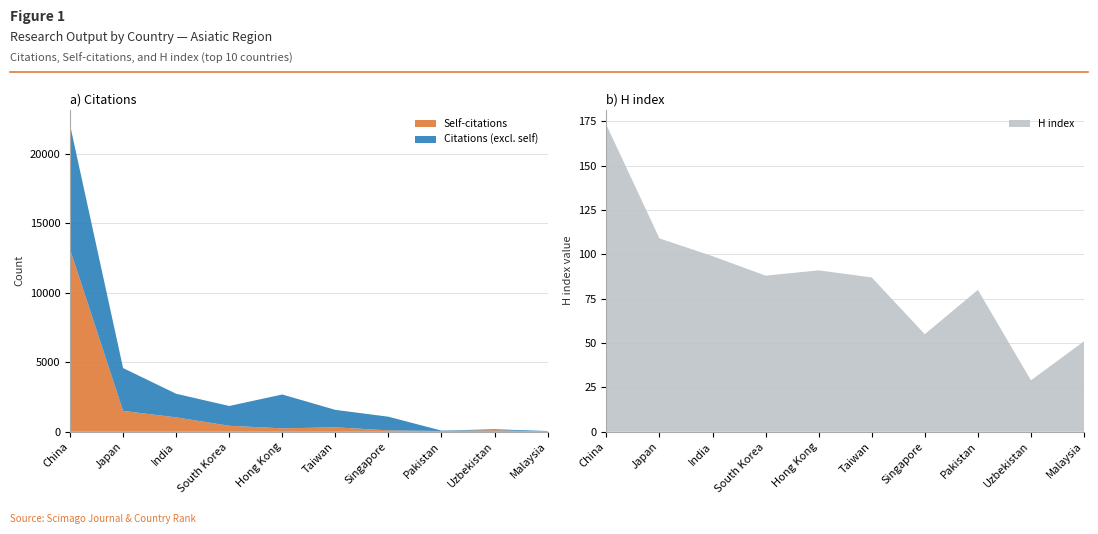

Reading right to left, transcribe all the data shown in this chart.

Citations: 54	184	83	1083	1575	2679	1855	2732	4579	22058
Self-citations: 12	115	56	100	321	246	431	1036	1501	13114
H index: 51	29	80	55	87	91	88	99	109	173